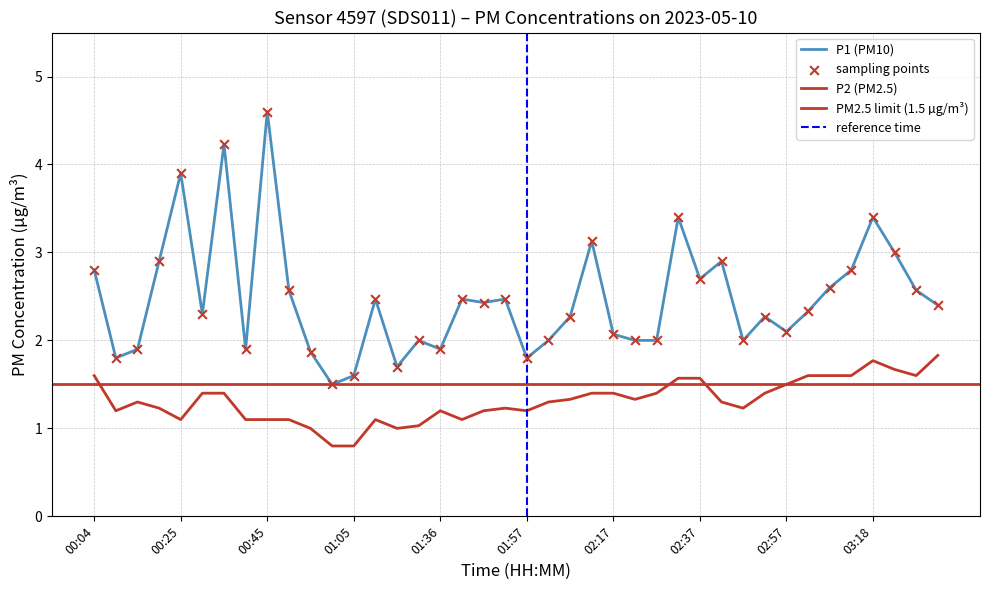

Which series has the largest Y range (max minus min)?

P1